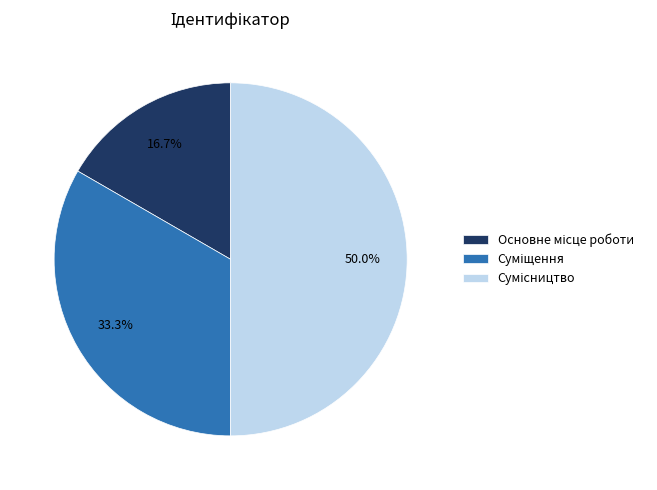

What is the ratio of the value at Сумісництво to the value at Основне місце роботи?

3.0